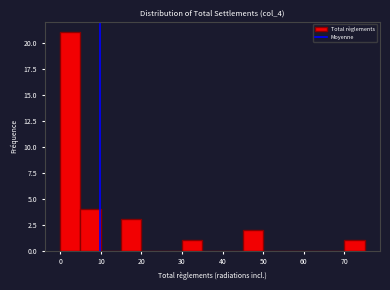

Reading left to right, list every bar in this chart as the range it spans on the x-axis followed by its height. The values are not printed on the chart, so give them approximately, as read against the axis.

0 to 5: 21
5 to 10: 4
10 to 15: 0
15 to 20: 3
20 to 25: 0
25 to 30: 0
30 to 35: 1
35 to 40: 0
40 to 45: 0
45 to 50: 2
50 to 55: 0
55 to 60: 0
60 to 65: 0
65 to 70: 0
70 to 75: 1